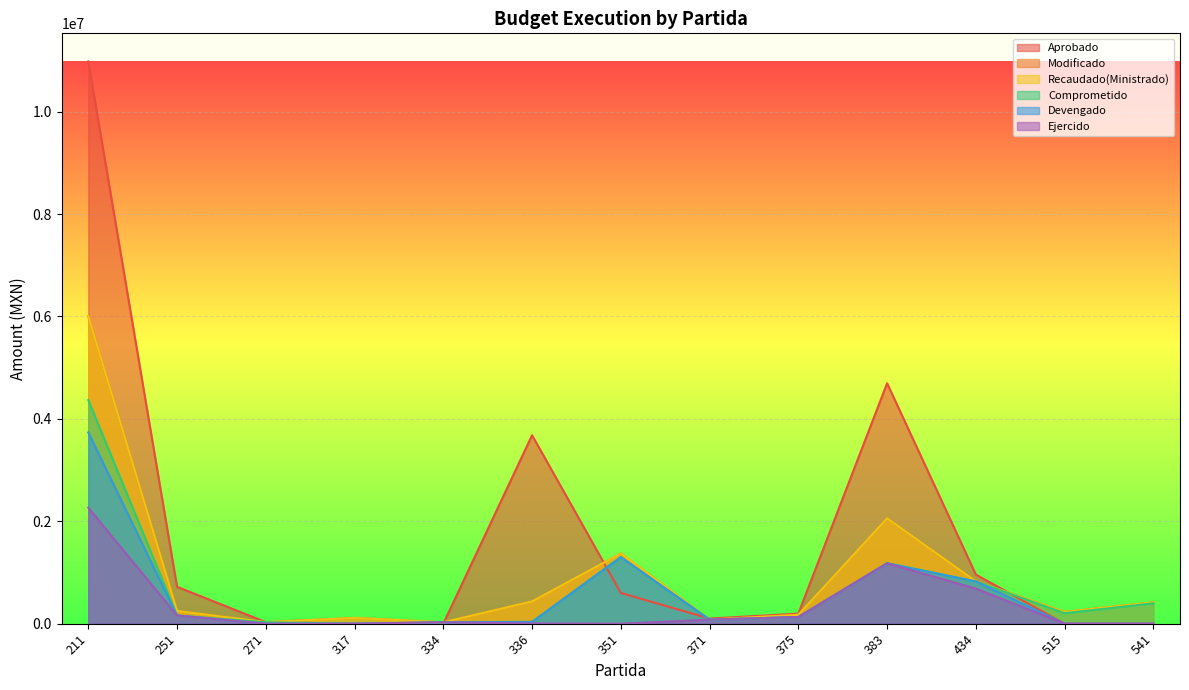

Which series has the widest spread of values?

Aprobado